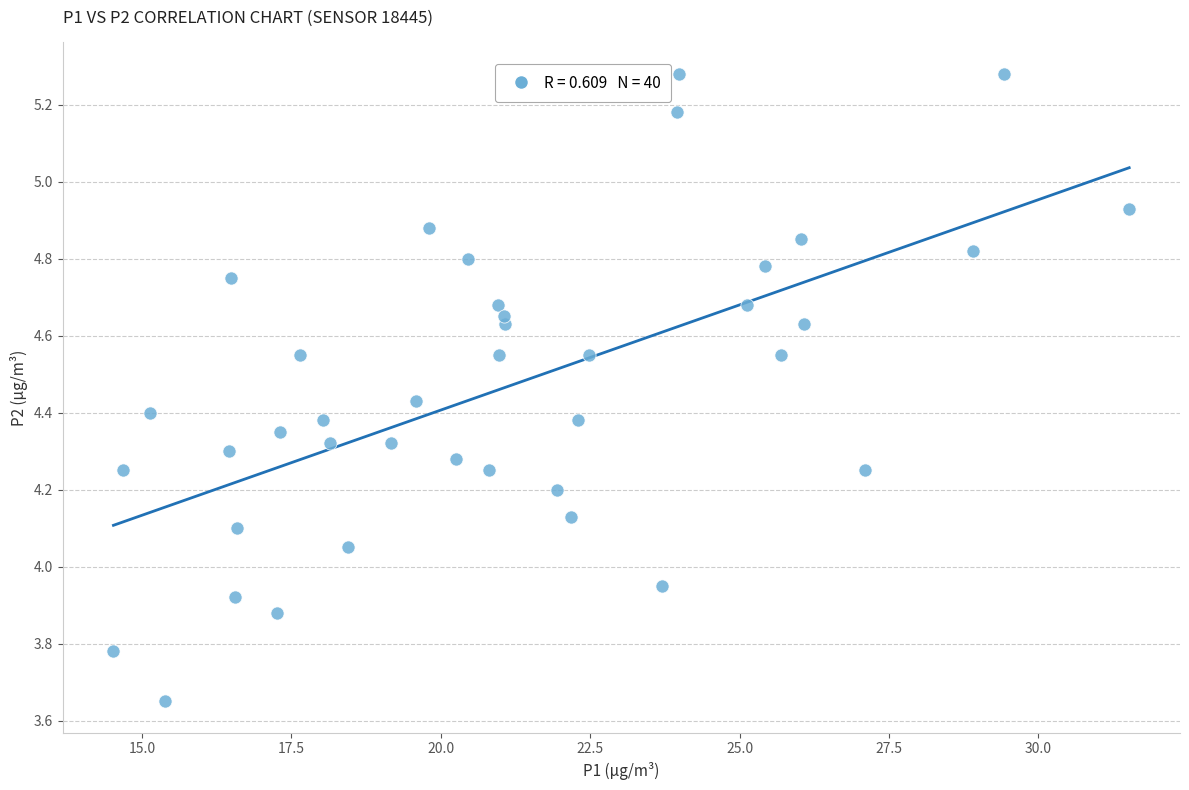

What is the range of X values (max minus min)?

17.0